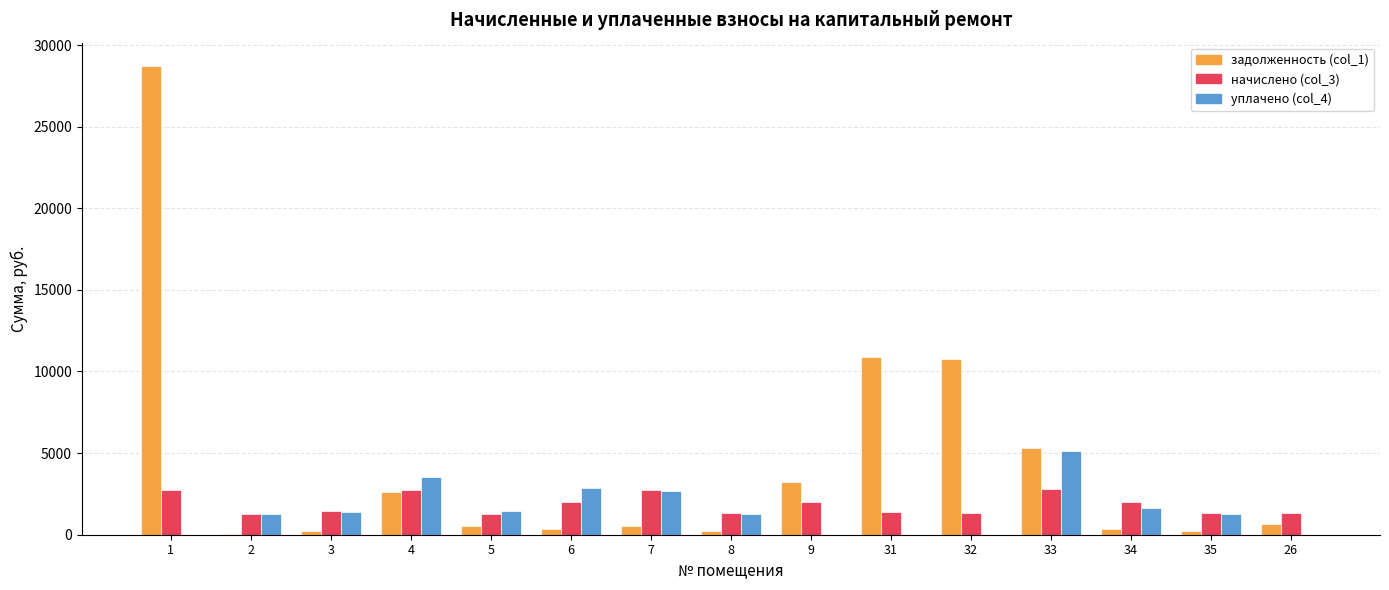

What is the greatest value displayed?

28708.8